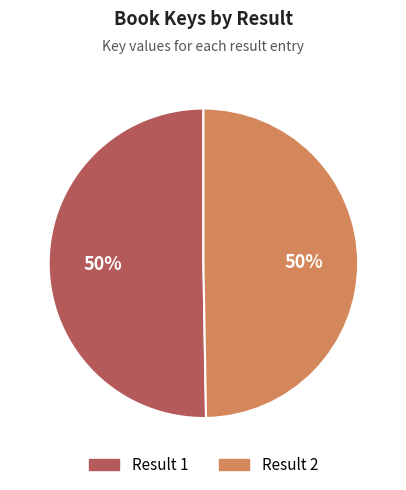

To the nearest percent, what is the average slice percentage?

50%